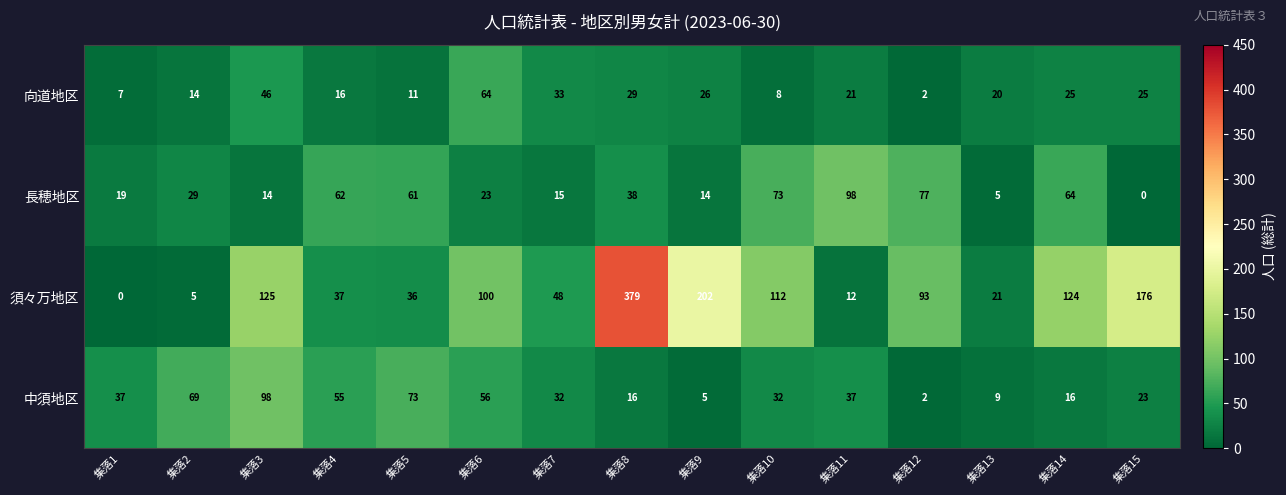

What is the maximum value shown in the chart?

379